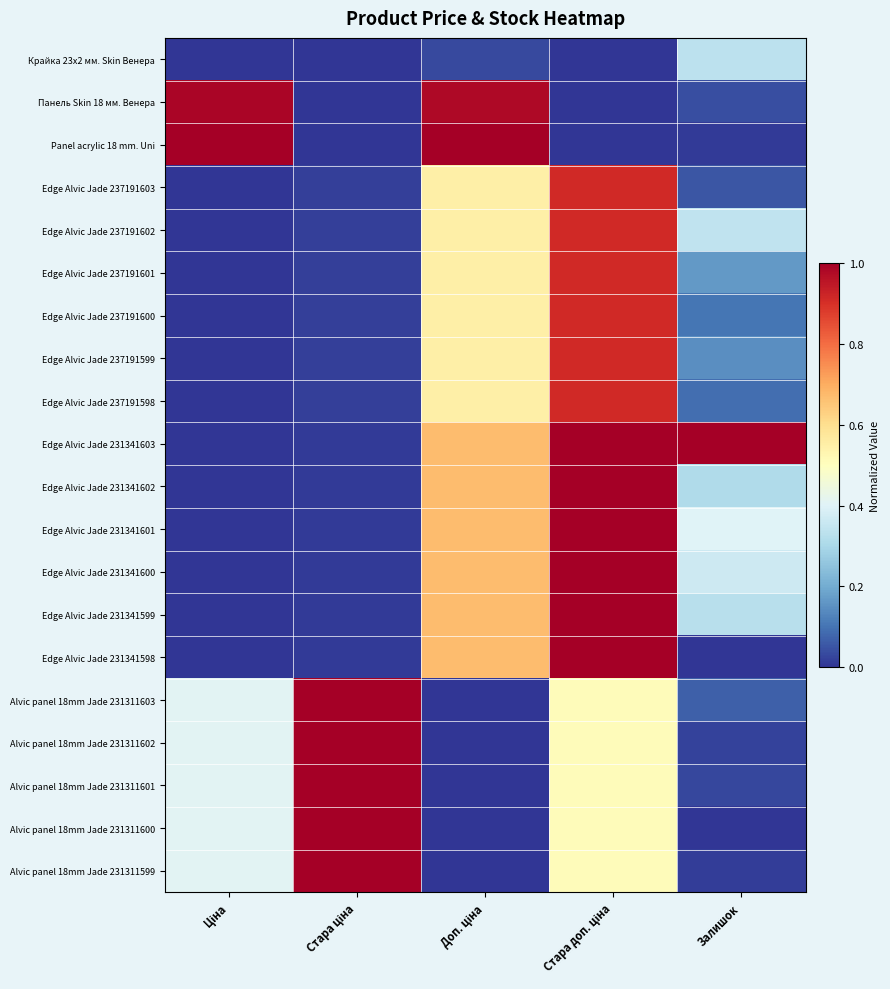

How many distinct data groups are displayed?

20